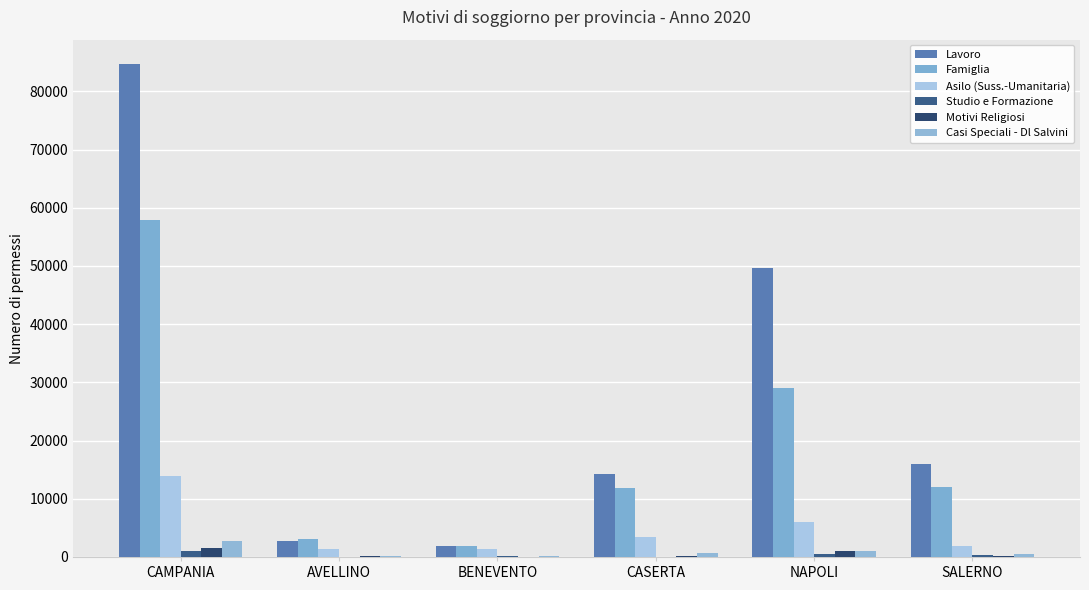

The Lavoro series shows 66996 at NAPOLI. True or false?

False